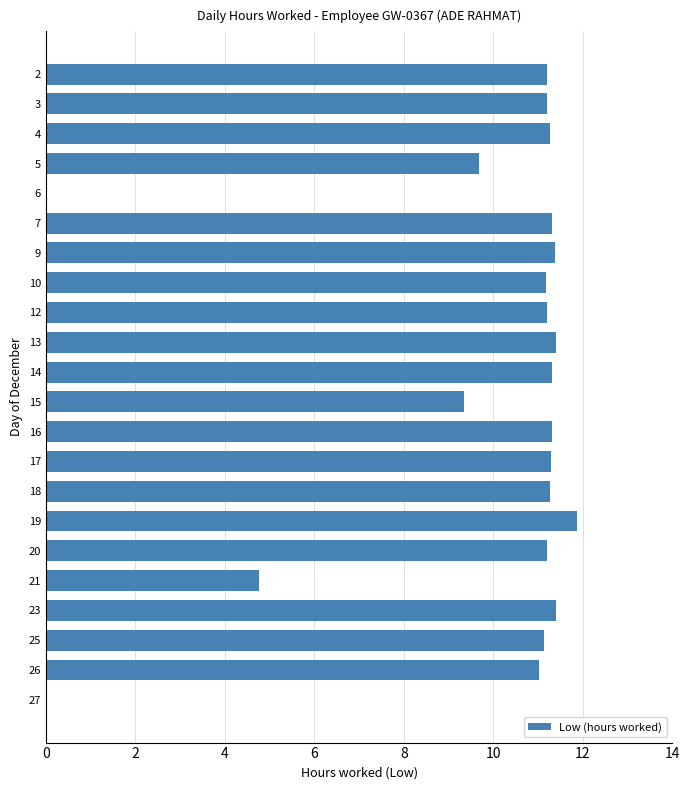

At which label is the value closest to 5?

21